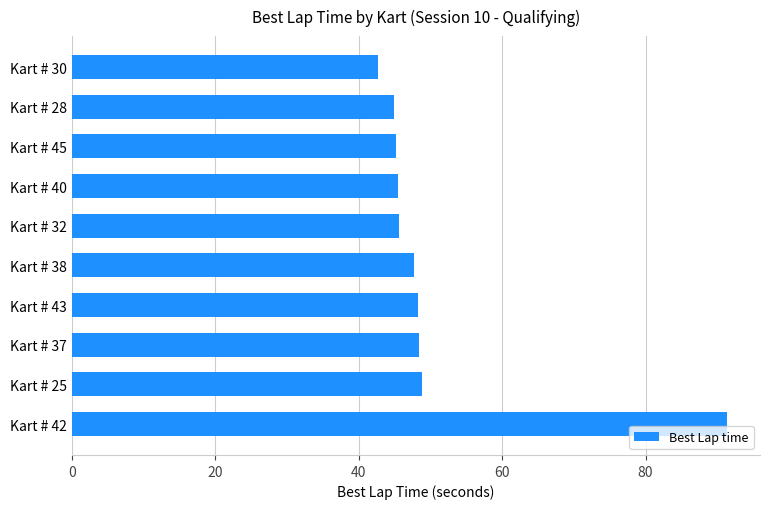

What is the difference between the maximum and minimum values?

48.8